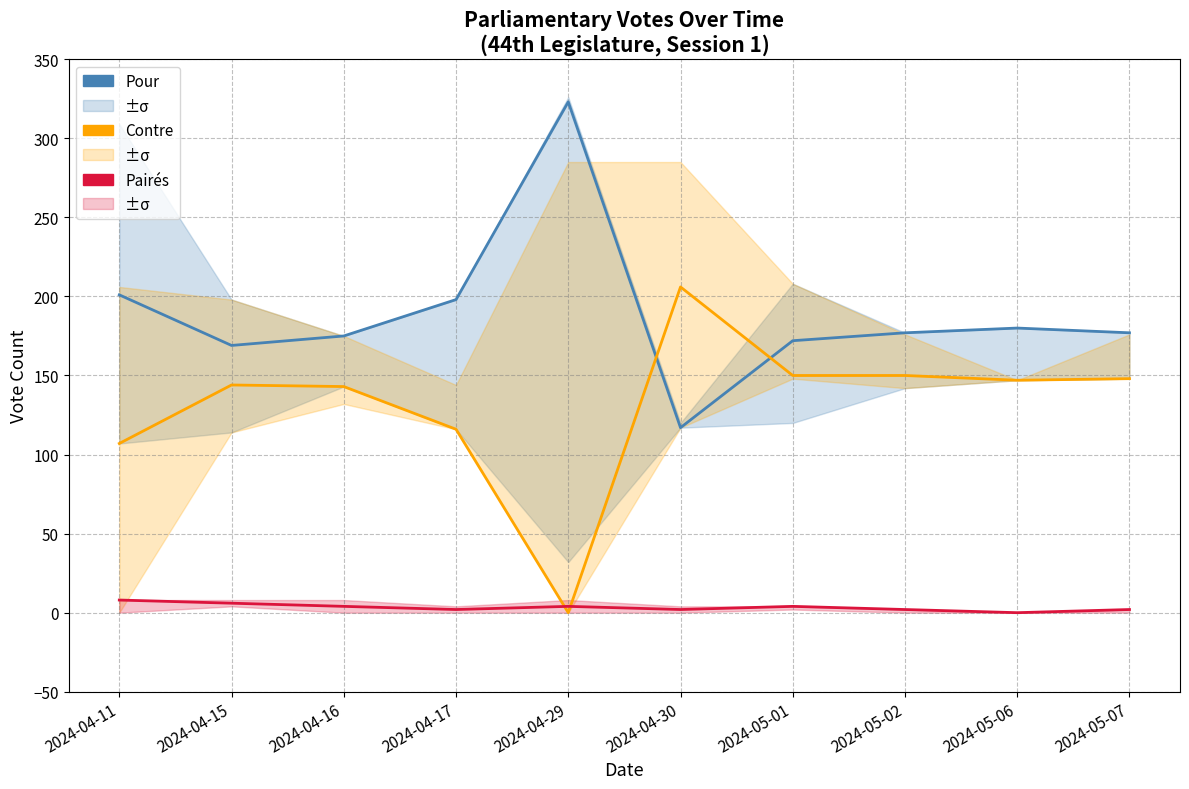

What is the sum of all Pairés values?

34